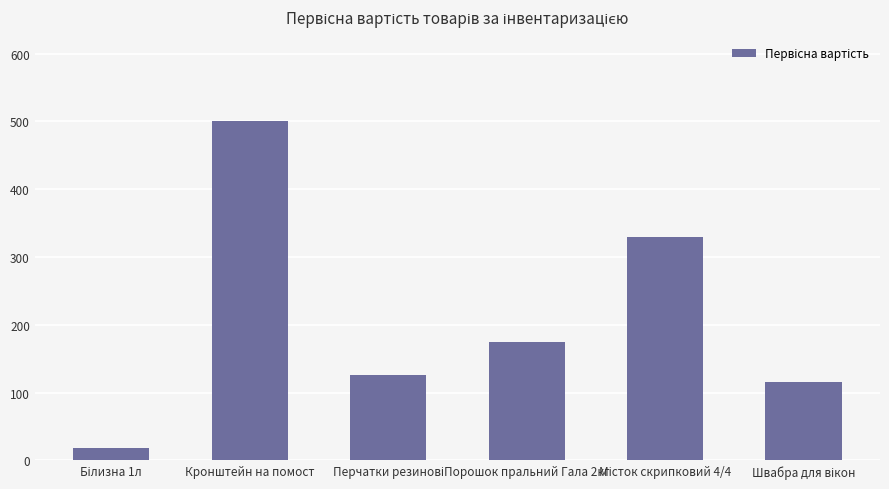

Does the chart contain any negative values?

No